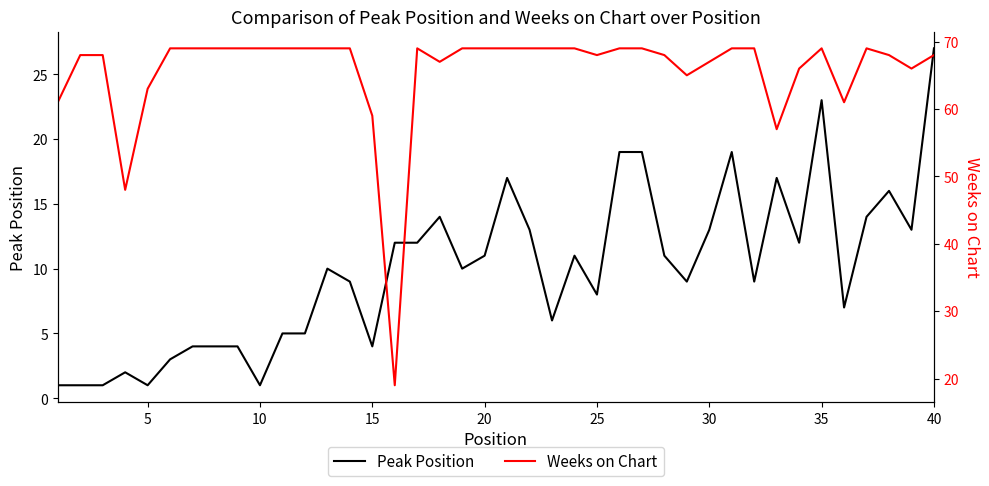

True or false: Weeks on Chart and Peak Position intersect in this chart.

False